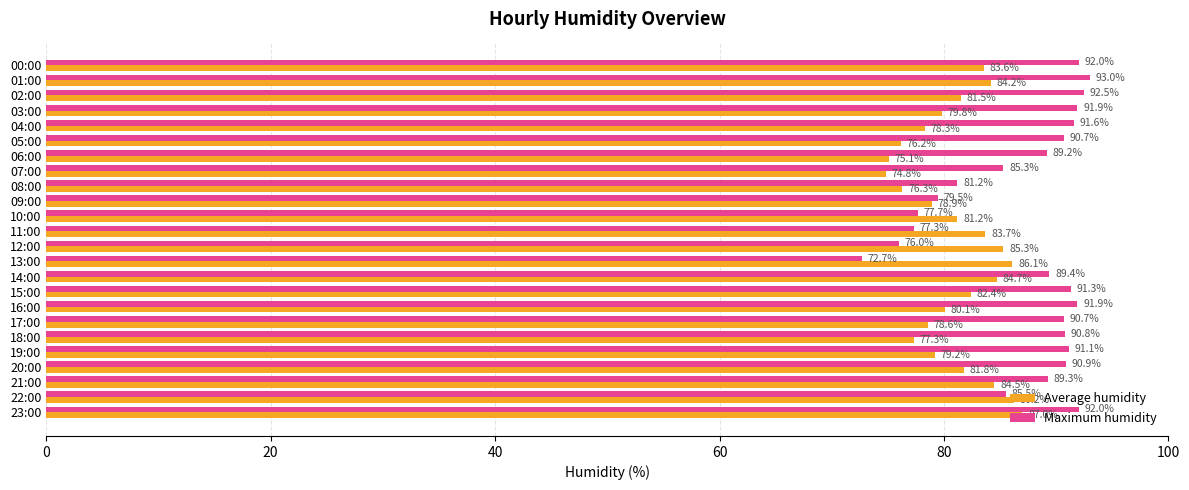

True or false: Maximum humidity has a value of 91.9 at 03:00.

True